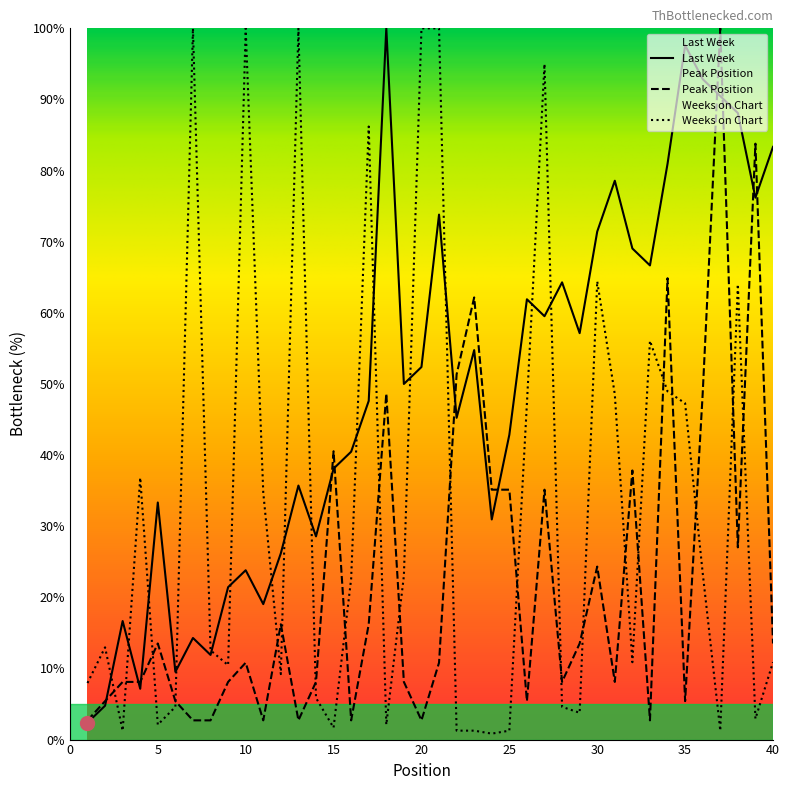

What is the value of the Peak Position point at the 8th from the left?

2.7